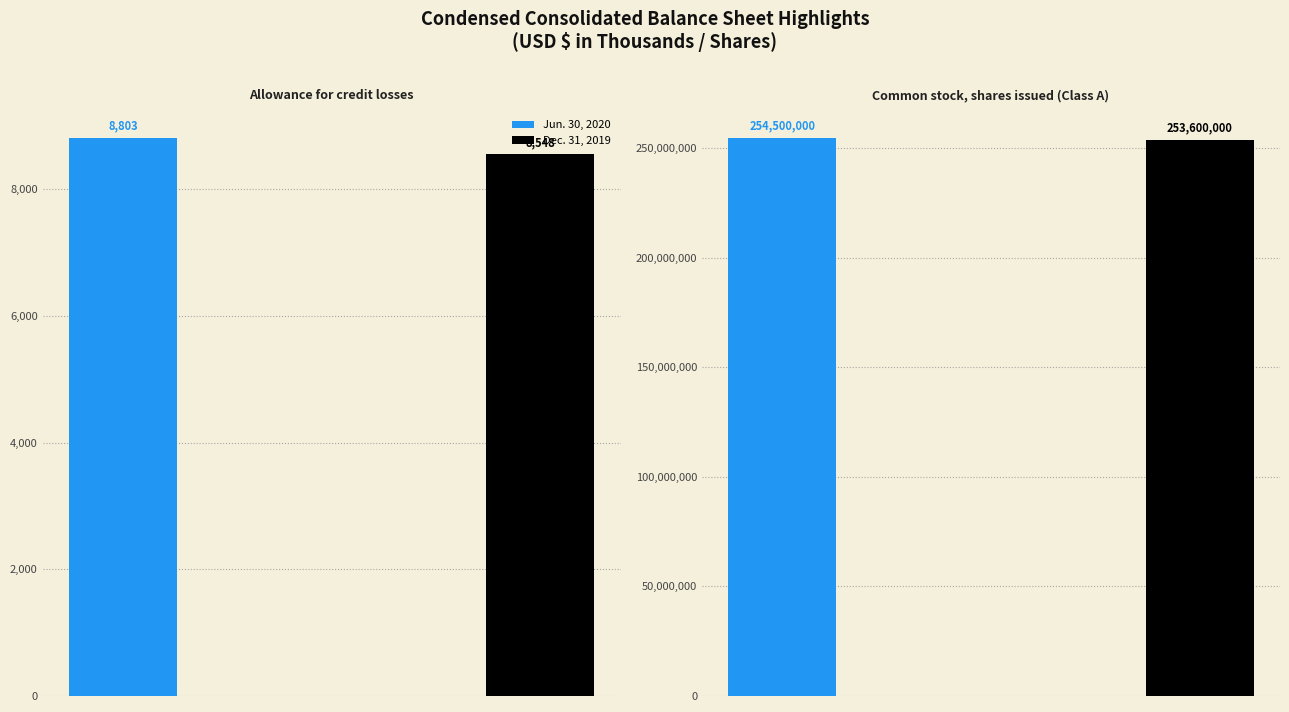

Reading right to left, what are all the values shown in this chart?

Jun. 30, 2020: 254500000	8803
Dec. 31, 2019: 253600000	8548